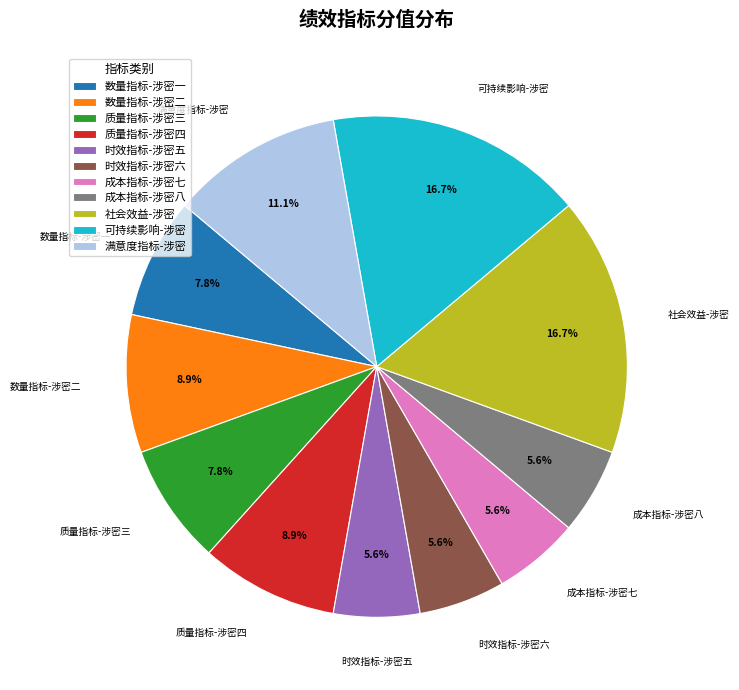

How many slices are in this pie chart?

11